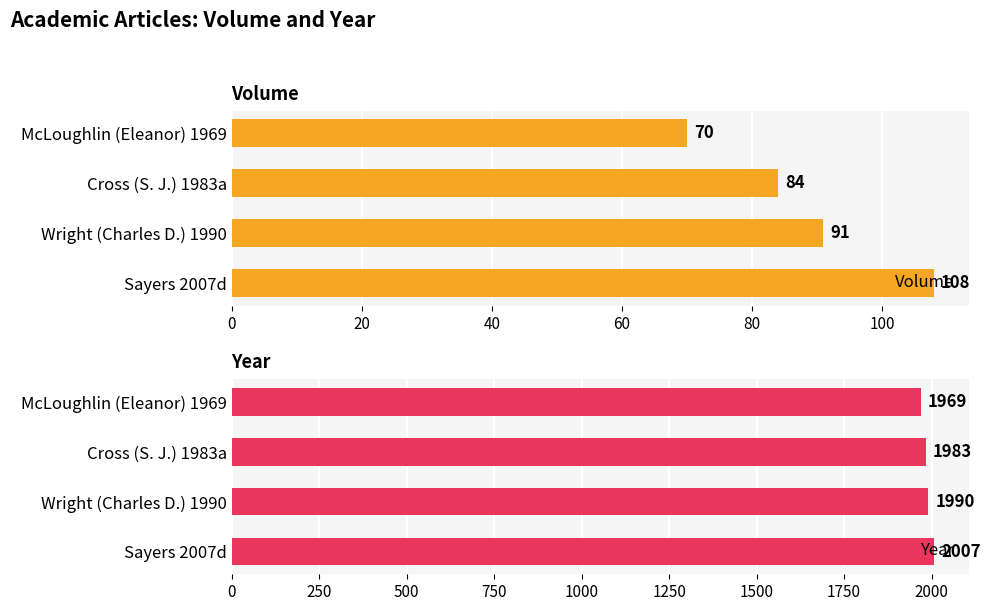

Rank the series by their average value, from lowest to highest.

Volume, Year